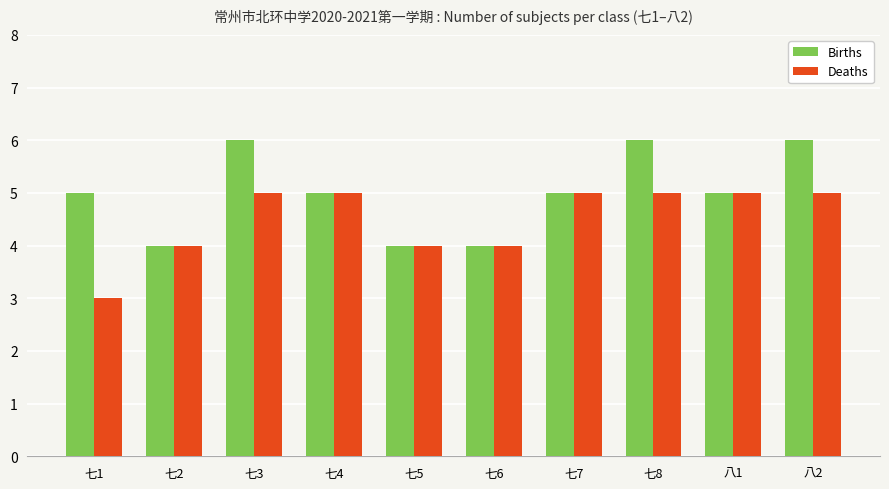

How many bars are there in total?

20